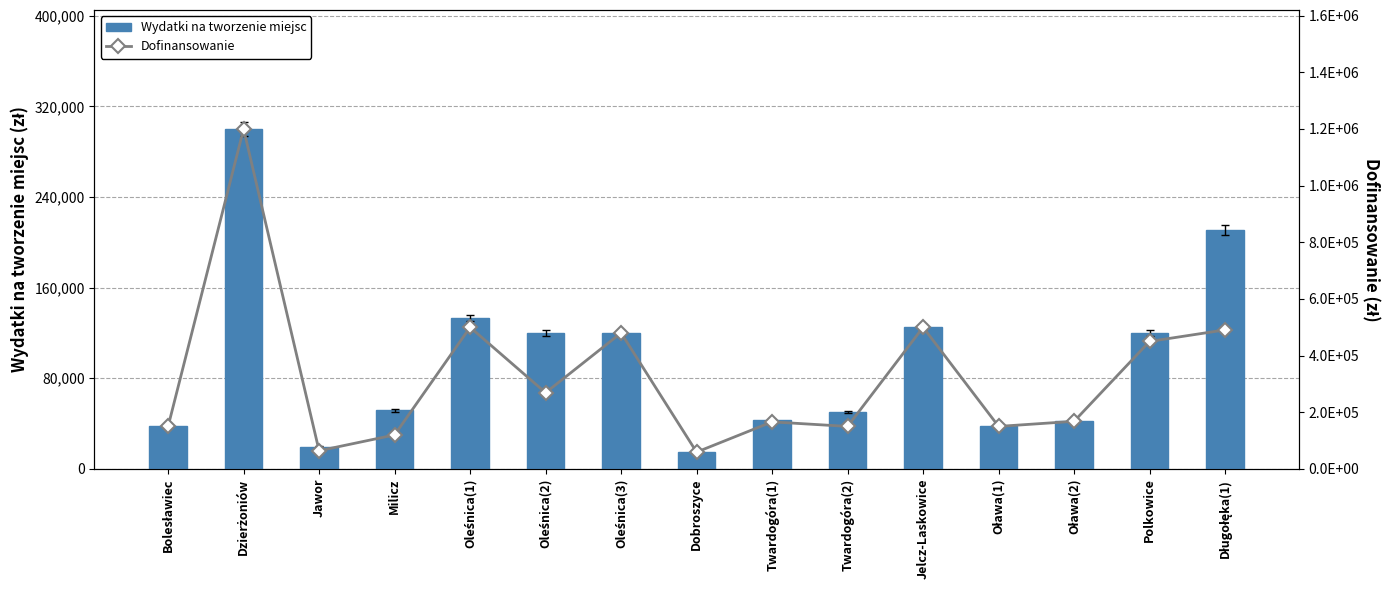

What is the average value of the Wydatki na tworzenie miejsc series?

95057